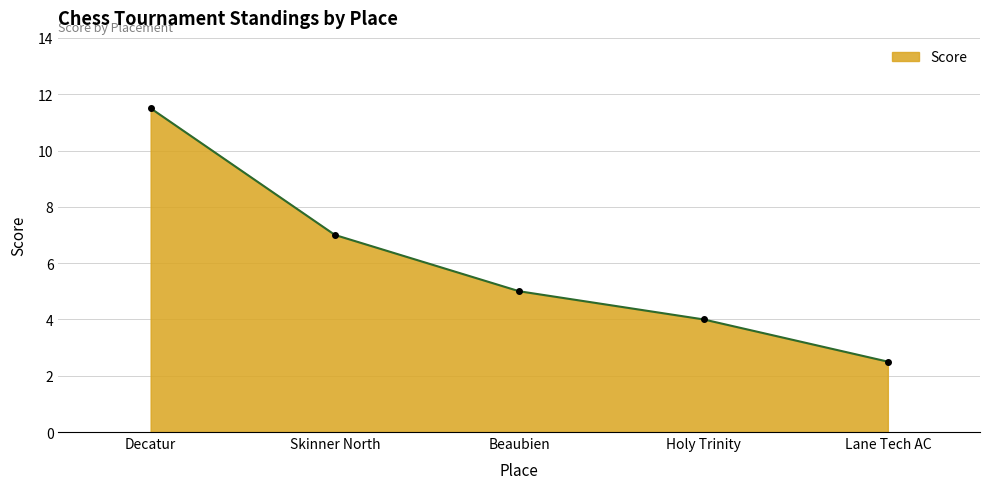

How many lines are shown in the chart?

1